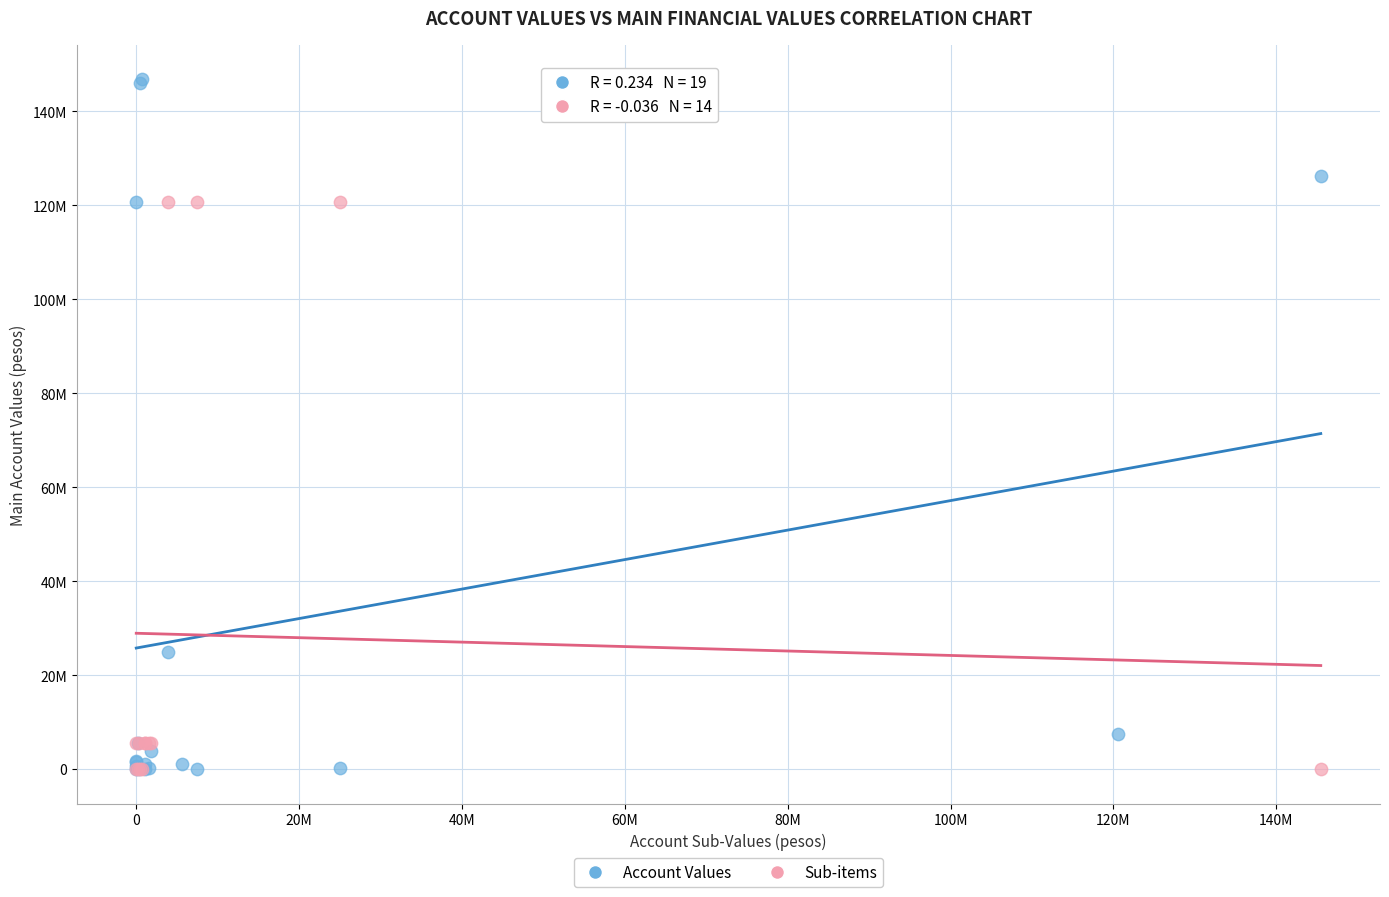

What are all the series names shown in the legend?

Account Values, Sub-items